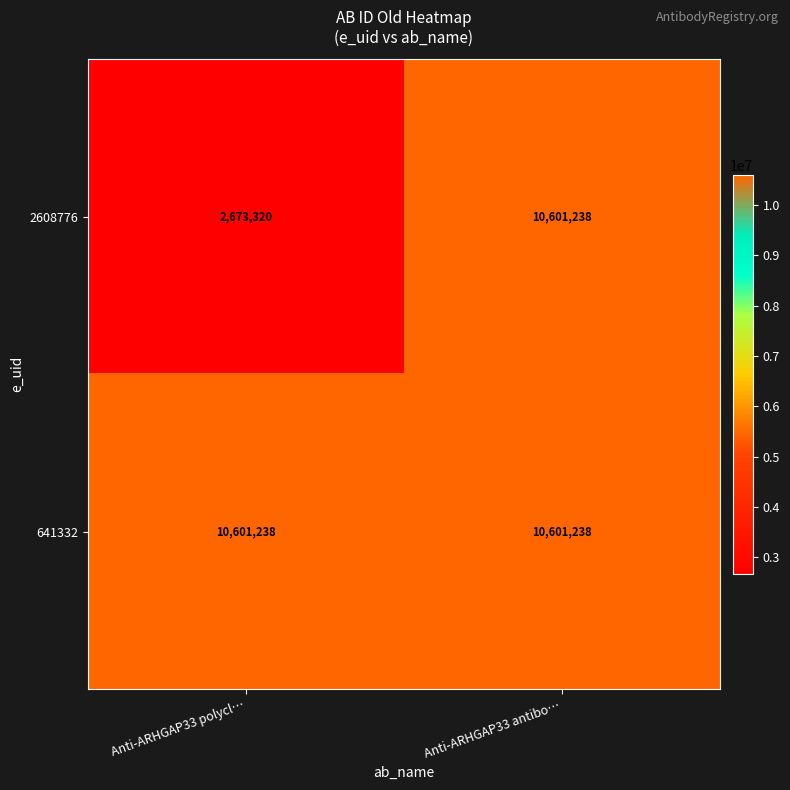

What is the maximum value for 2608776?

10601238